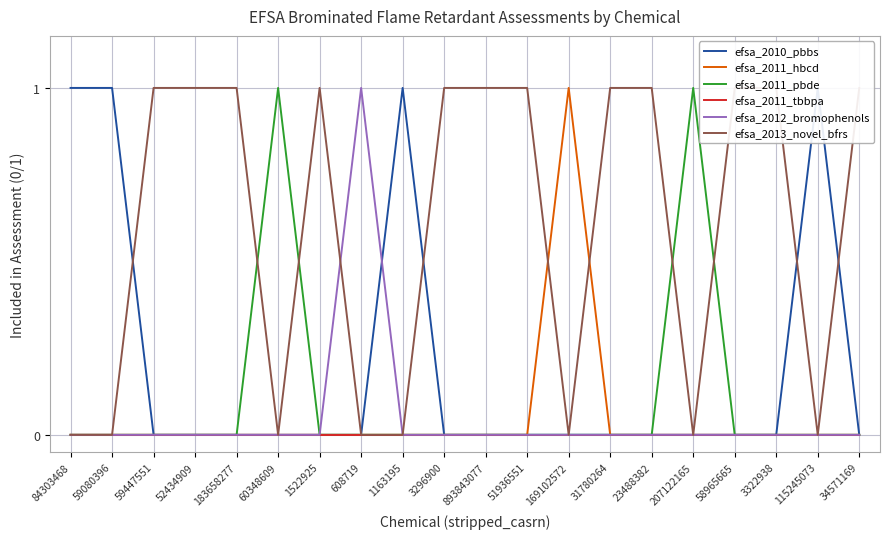

Reading left to right, extract all data points from this chart.

efsa_2010_pbbs: 84303468=1	59080396=1	59447551=0	52434909=0	183658277=0	60348609=0	1522925=0	608719=0	1163195=1	3296900=0	893843077=0	51936551=0	169102572=0	31780264=0	23488382=0	207122165=0	58965665=0	3322938=0	115245073=1	34571169=0
efsa_2011_hbcd: 84303468=0	59080396=0	59447551=0	52434909=0	183658277=0	60348609=0	1522925=0	608719=0	1163195=0	3296900=0	893843077=0	51936551=0	169102572=1	31780264=0	23488382=0	207122165=0	58965665=0	3322938=0	115245073=0	34571169=0
efsa_2011_pbde: 84303468=0	59080396=0	59447551=0	52434909=0	183658277=0	60348609=1	1522925=0	608719=0	1163195=0	3296900=0	893843077=0	51936551=0	169102572=0	31780264=0	23488382=0	207122165=1	58965665=0	3322938=0	115245073=0	34571169=0
efsa_2011_tbbpa: 84303468=0	59080396=0	59447551=0	52434909=0	183658277=0	60348609=0	1522925=0	608719=0	1163195=0	3296900=0	893843077=0	51936551=0	169102572=0	31780264=0	23488382=0	207122165=0	58965665=0	3322938=0	115245073=0	34571169=0
efsa_2012_bromophenols: 84303468=0	59080396=0	59447551=0	52434909=0	183658277=0	60348609=0	1522925=0	608719=1	1163195=0	3296900=0	893843077=0	51936551=0	169102572=0	31780264=0	23488382=0	207122165=0	58965665=0	3322938=0	115245073=0	34571169=0
efsa_2013_novel_bfrs: 84303468=0	59080396=0	59447551=1	52434909=1	183658277=1	60348609=0	1522925=1	608719=0	1163195=0	3296900=1	893843077=1	51936551=1	169102572=0	31780264=1	23488382=1	207122165=0	58965665=1	3322938=1	115245073=0	34571169=1